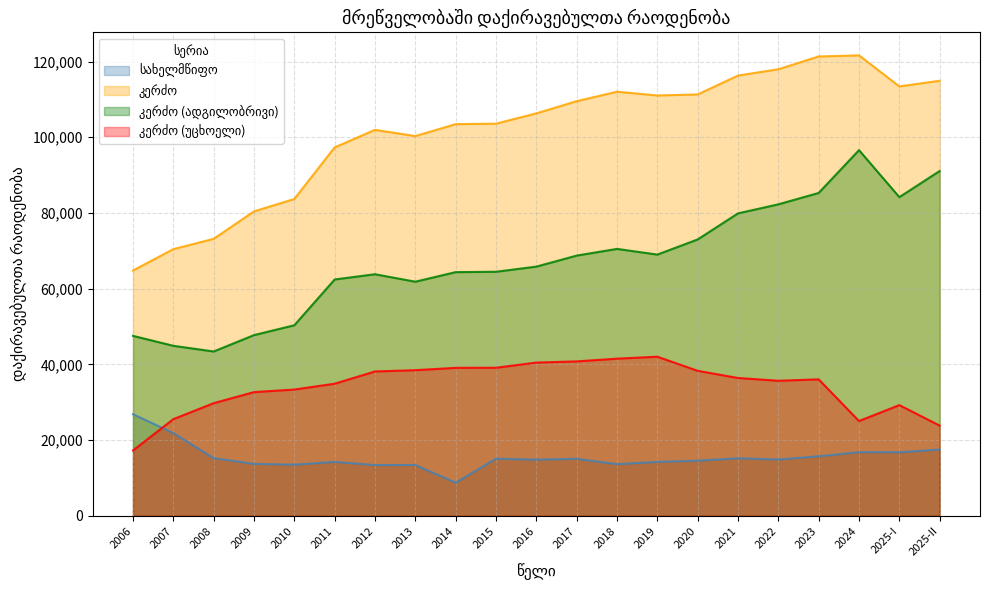

What is the sum of all სახელმწიფო values?

325326